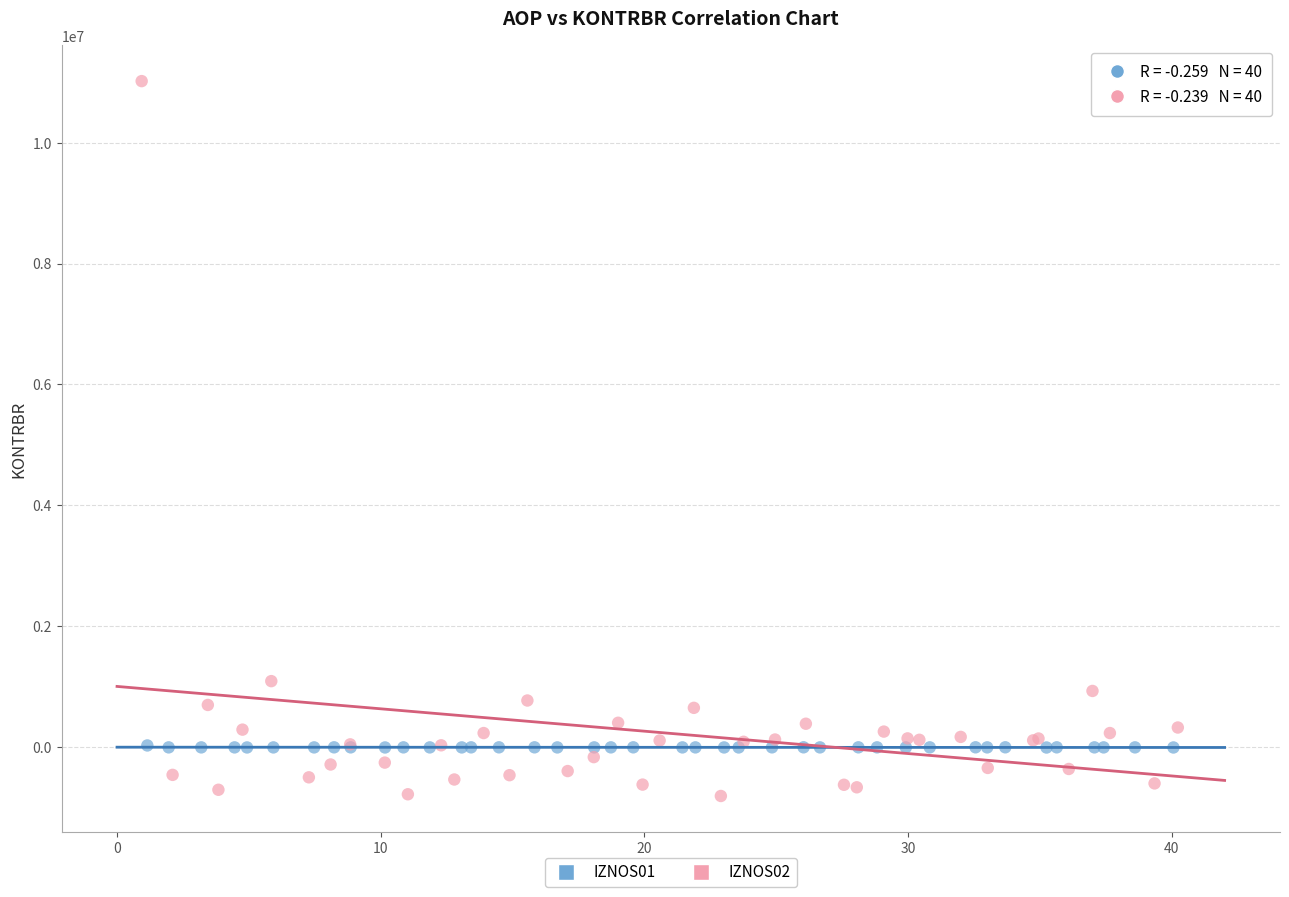

Which series has the widest spread of Y values?

IZNOS02